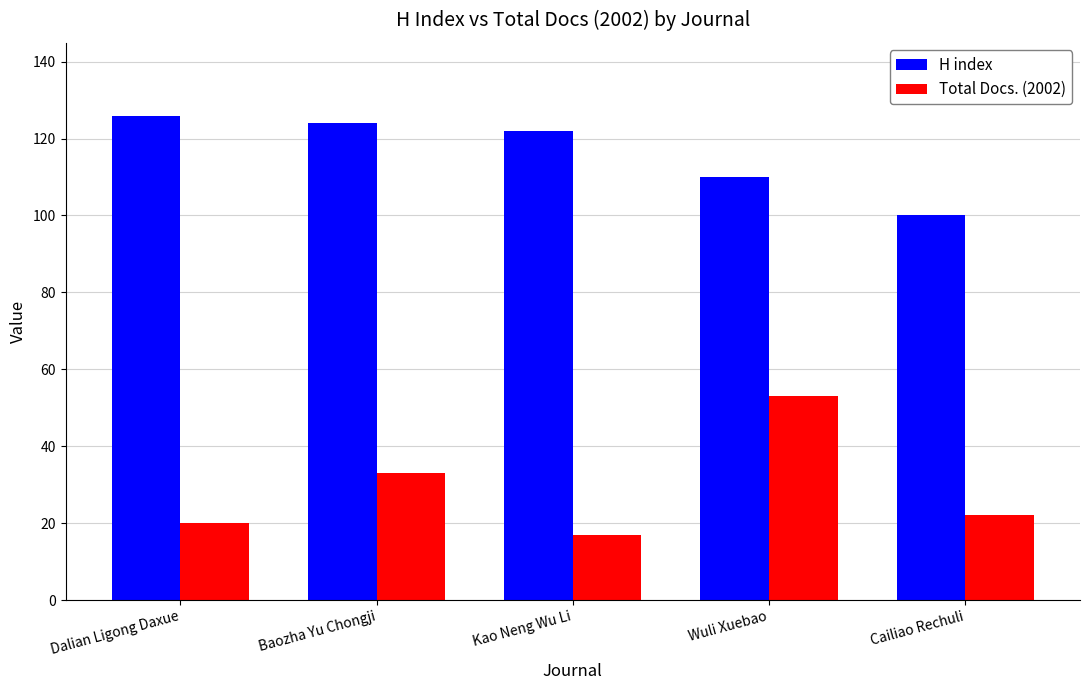

What is the sum of the Total Docs. (2002) values at Cailiao Rechuli and Dalian Ligong Daxue?

42